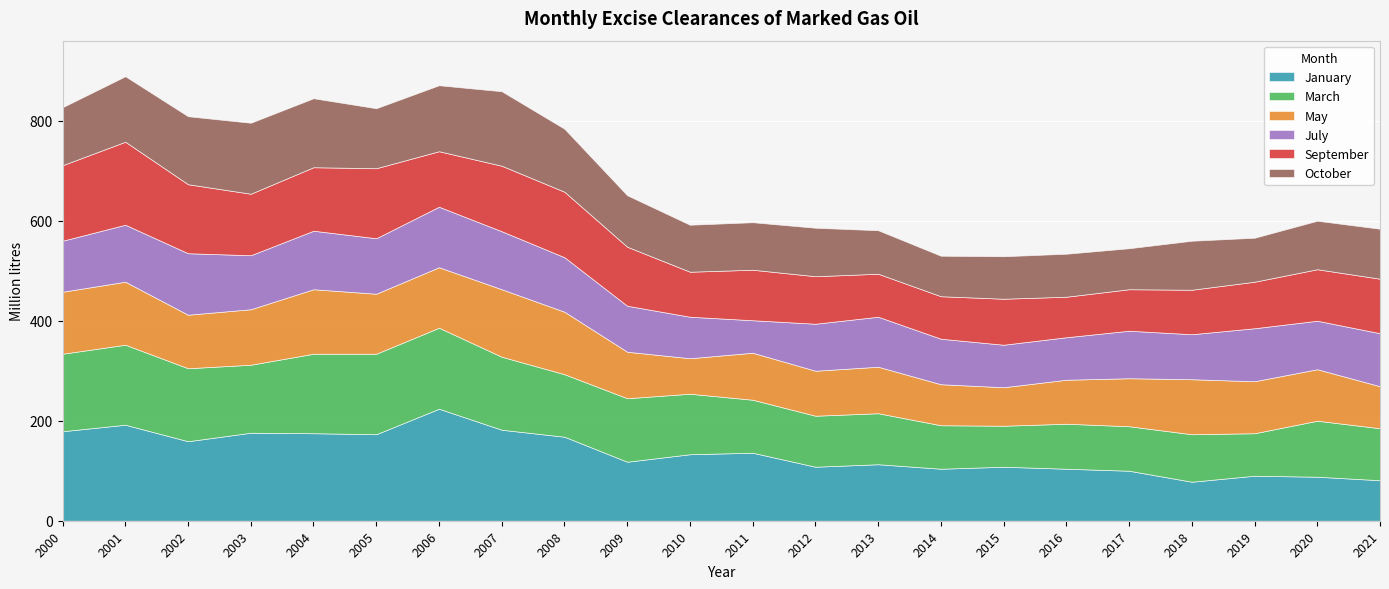

Between 2010 and 2017, which series saw the biggest shift?

January